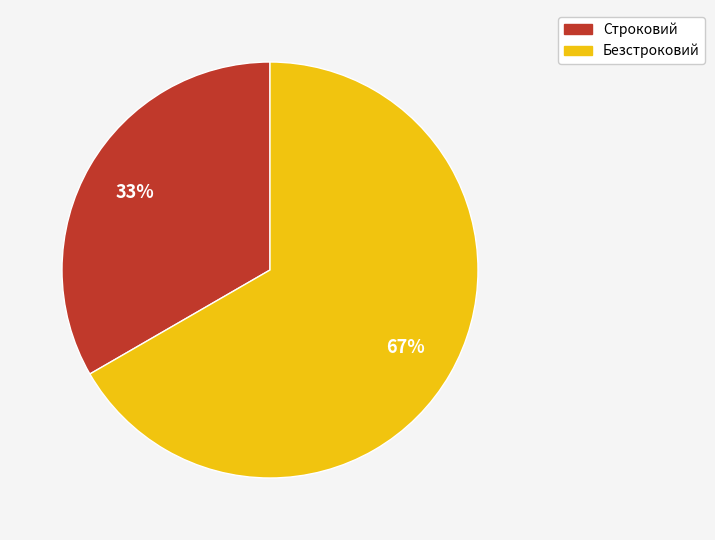

Which has a higher value, Безстроковий or Строковий?

Безстроковий